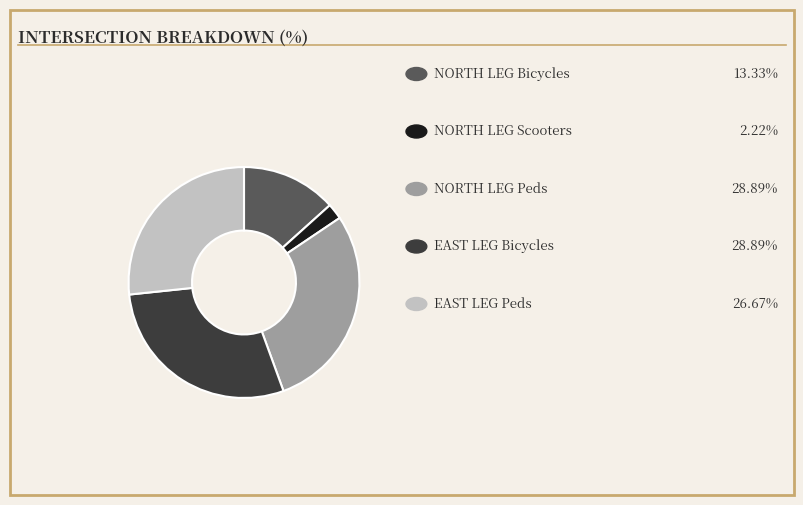

Does any single category account for the majority?

No